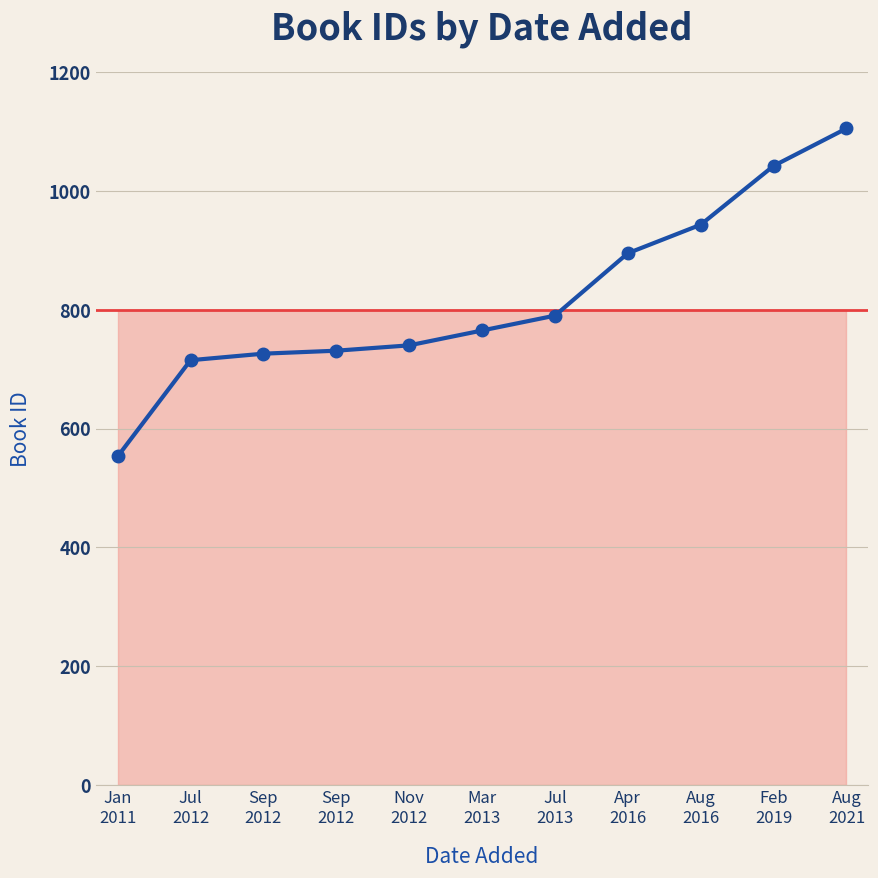

True or false: there are more than 1 points higher than both neighbors.

False